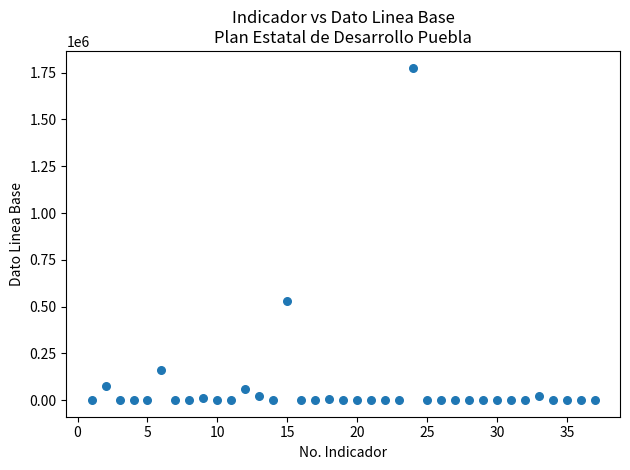

What Y value in the scatter plot is closest to 888735?

530957.5